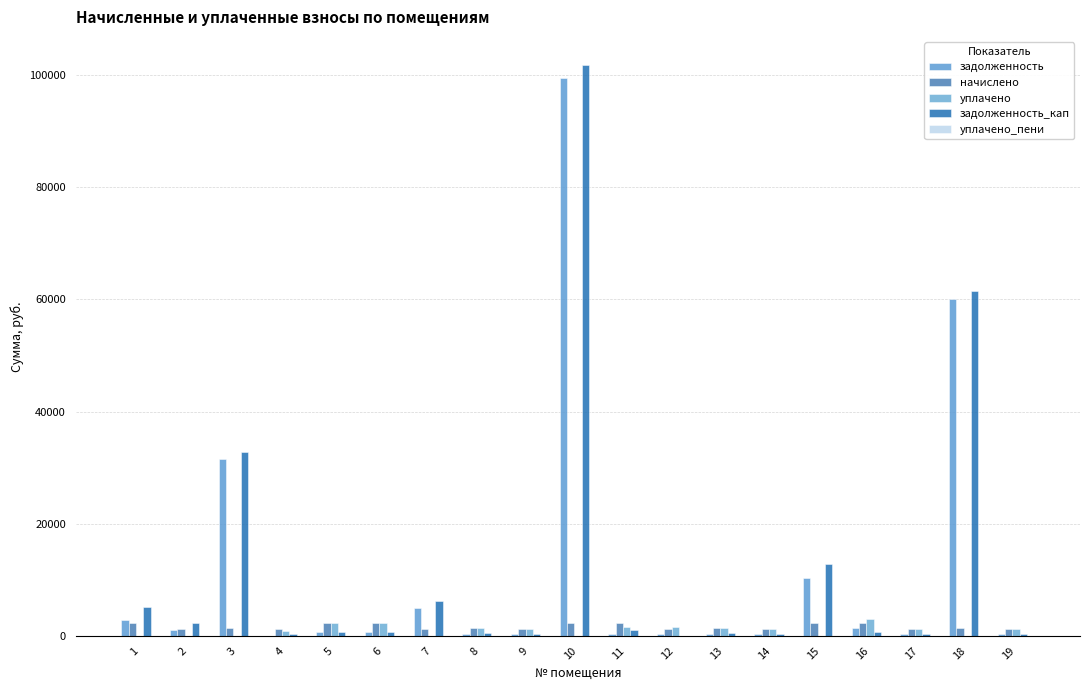

How many groups of bars are there?

19